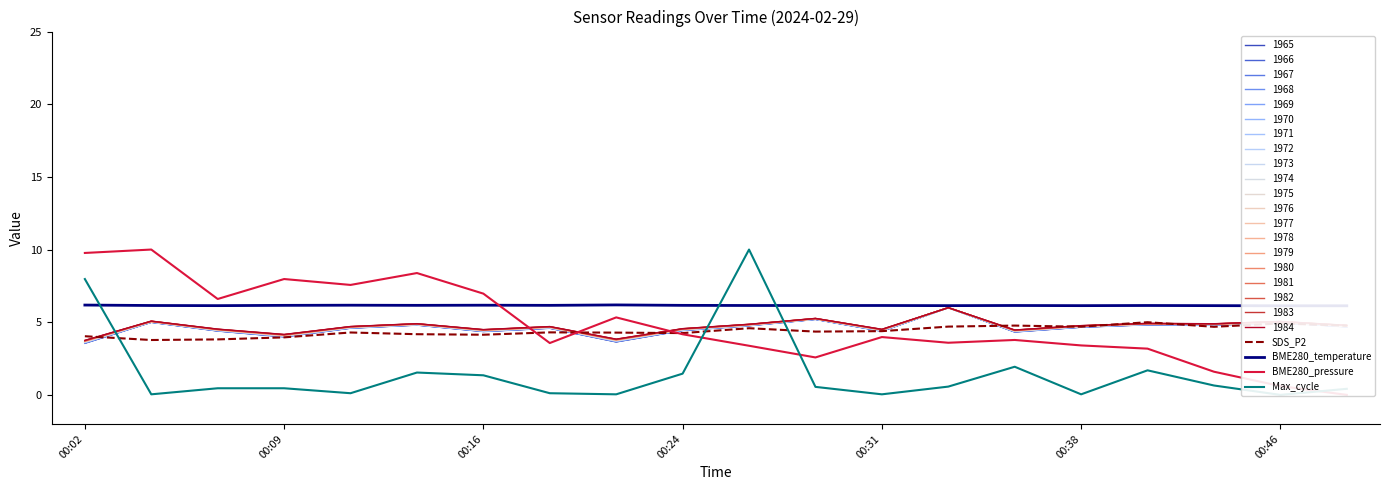

True or false: BME280_temperature and BME280_pressure intersect in this chart.

True